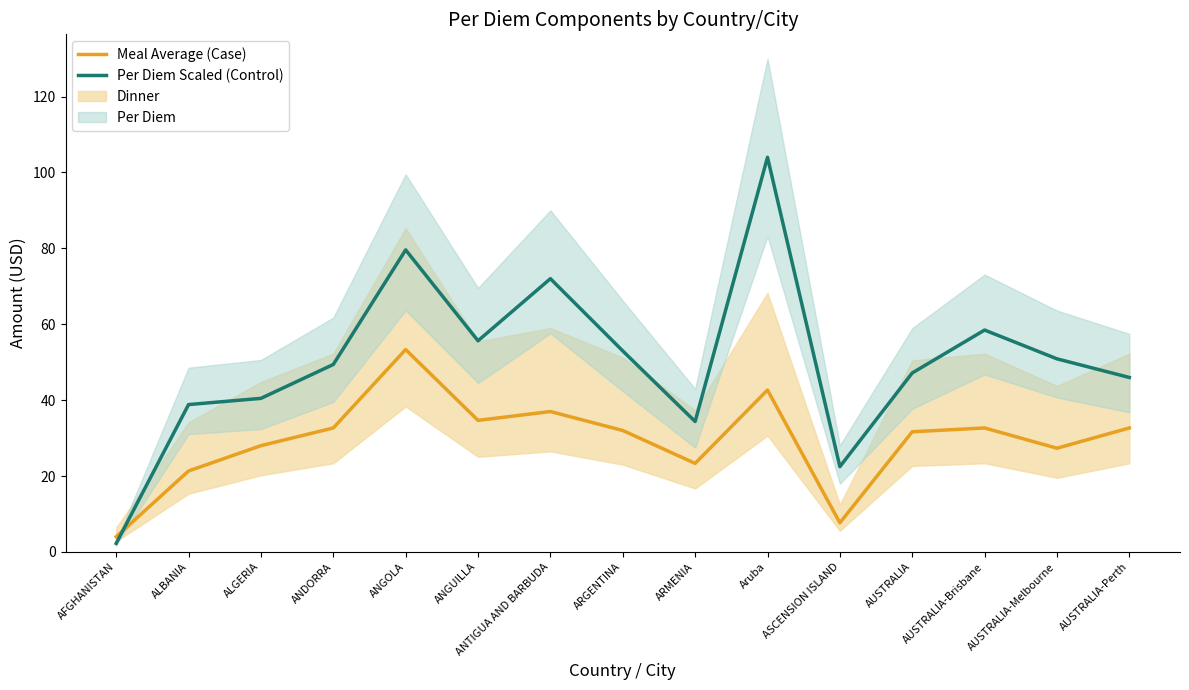

Rank the series by their maximum value, from lowest to highest.

Meal Average (Case), Per Diem Scaled (Control)